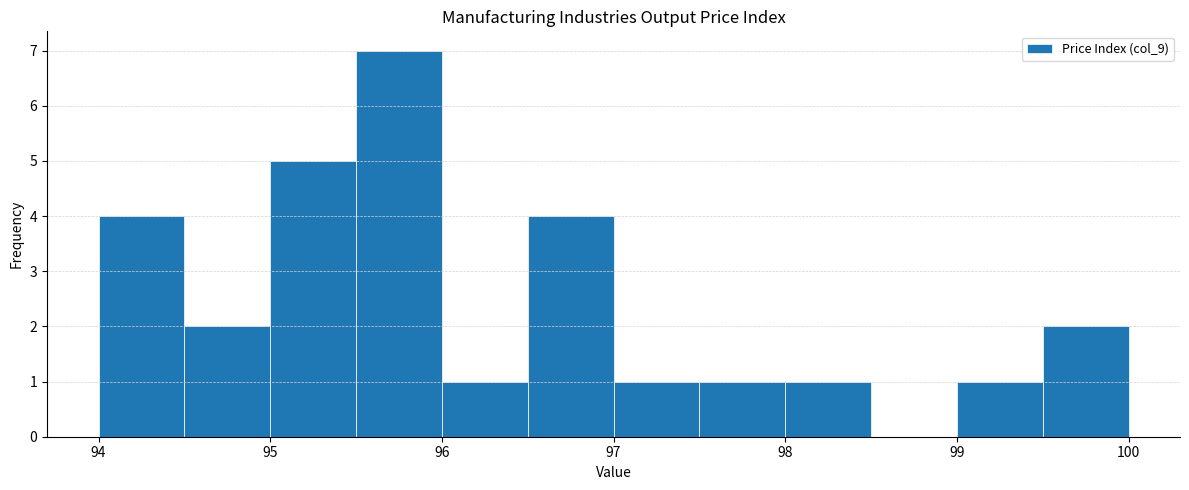

Reading left to right, transcribe this chart: for each bar, give the range it covers on the x-axis and its height. The values are not printed on the chart, so give them approximately, as read against the axis.

94.0 to 94.5: 4
94.5 to 95.0: 2
95.0 to 95.5: 5
95.5 to 96.0: 7
96.0 to 96.5: 1
96.5 to 97.0: 4
97.0 to 97.5: 1
97.5 to 98.0: 1
98.0 to 98.5: 1
98.5 to 99.0: 0
99.0 to 99.5: 1
99.5 to 100.0: 2